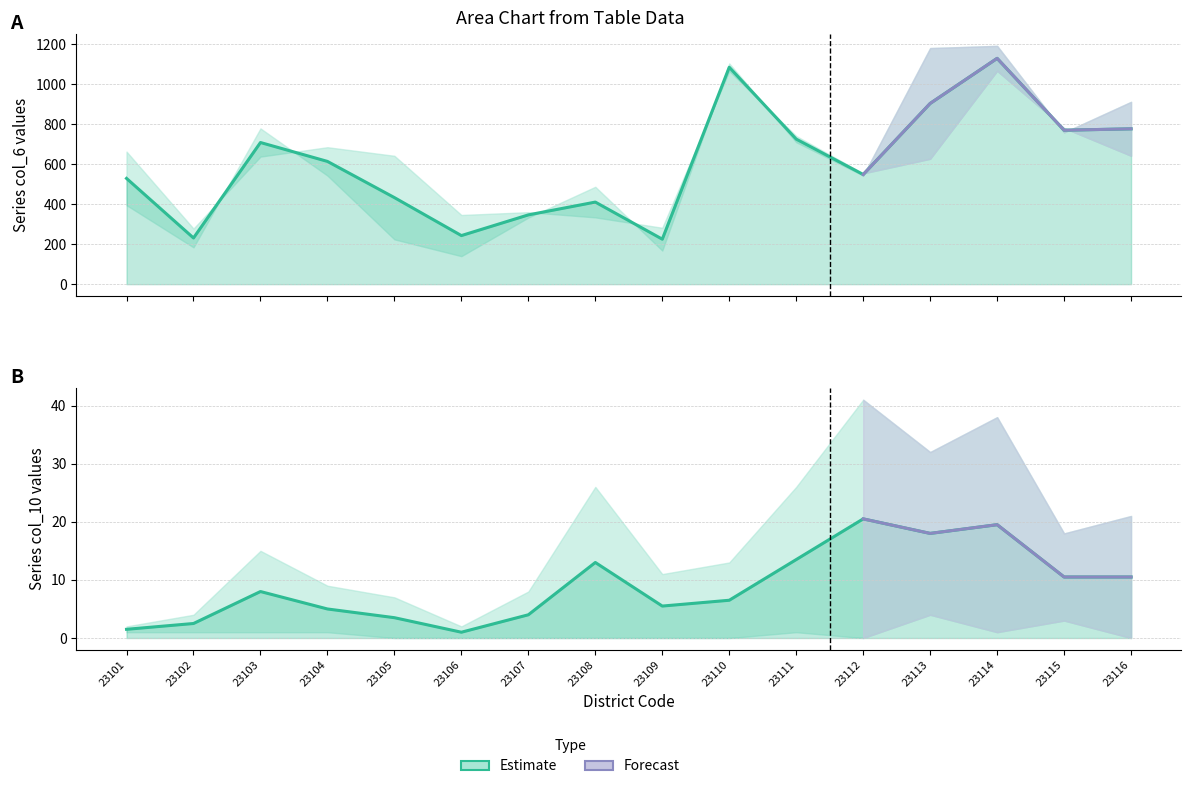

What is the maximum value shown in the chart?

1192